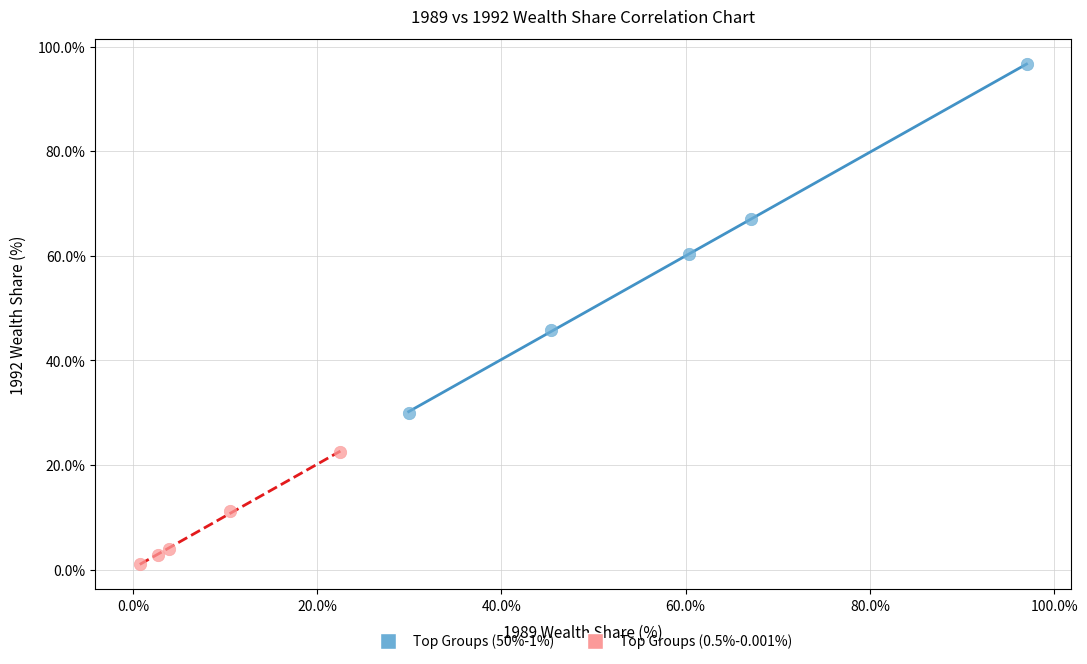

Which series reaches the minimum Y coordinate?

Top Groups (0.5%-0.001%)